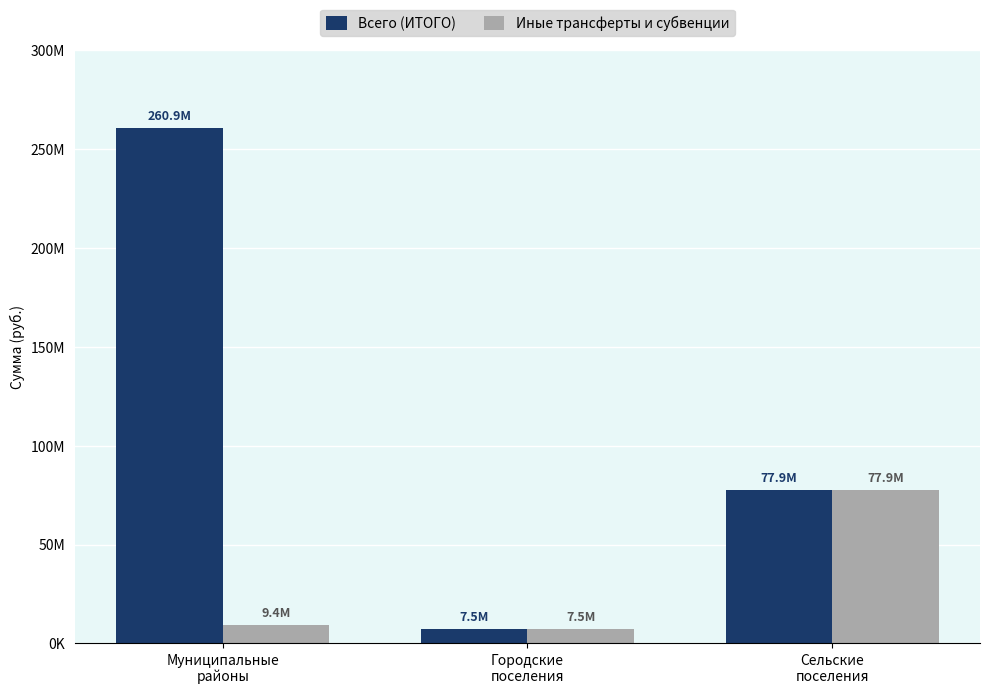

At which category is the sum across all series the highest?

Муниципальные
районы